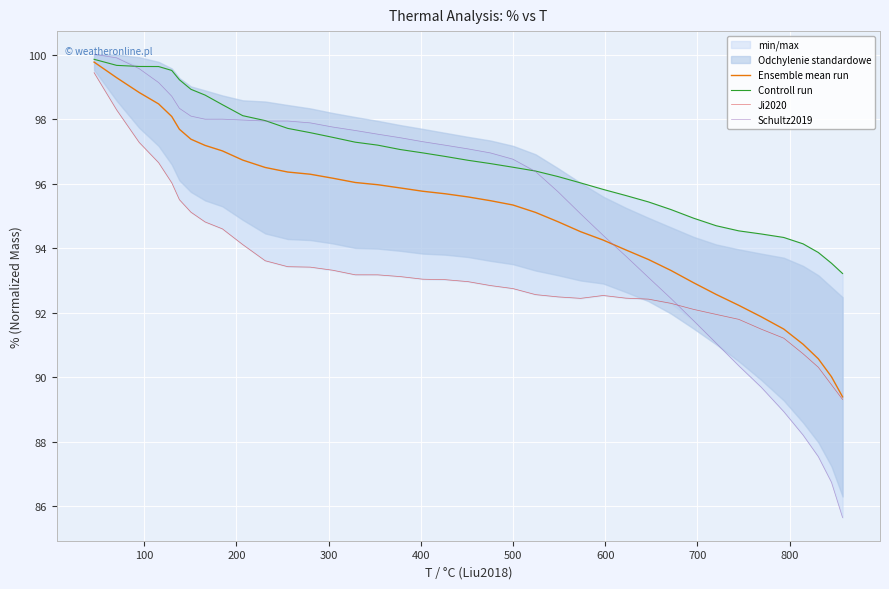

At how many categories does at least one series exceed 94?

35